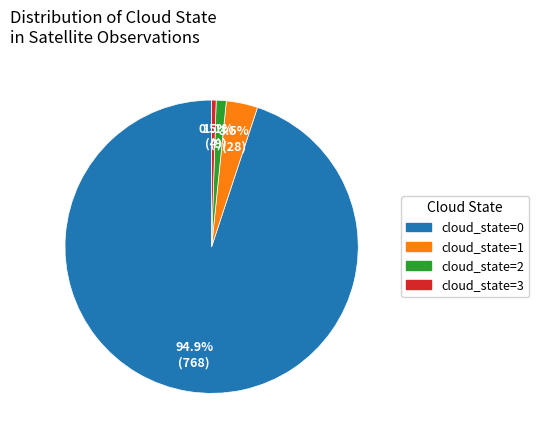

Between cloud_state=1 and cloud_state=3, which is larger?

cloud_state=1